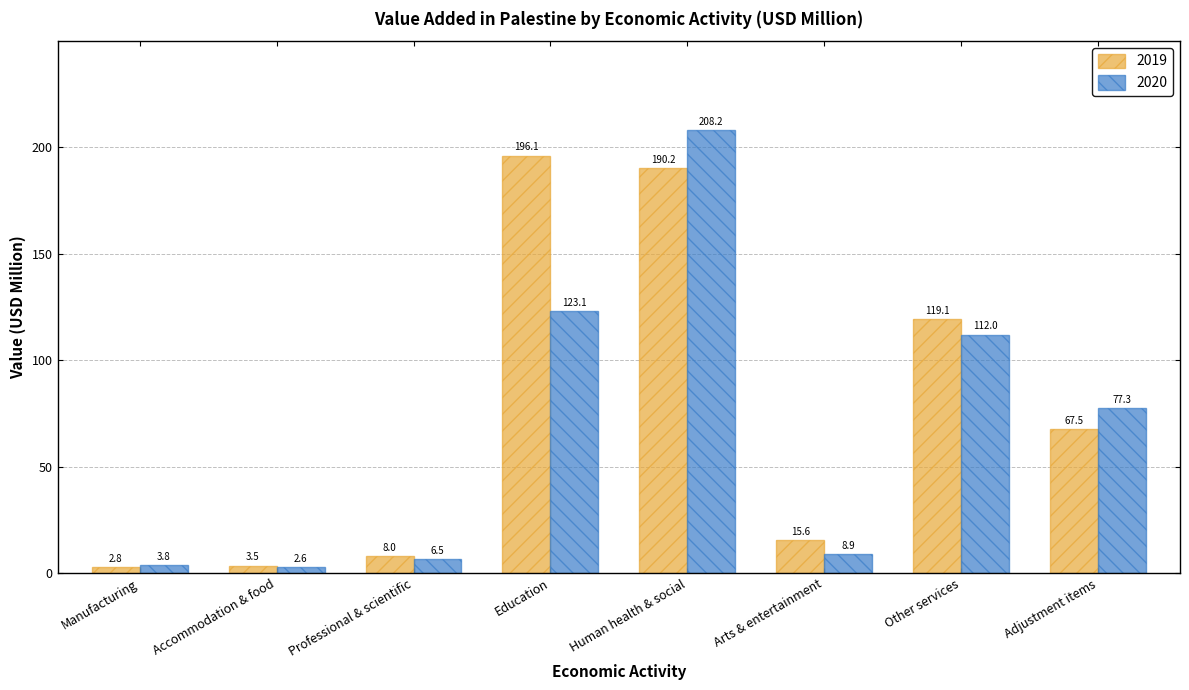

How many data points in 2020 are less than 77?

4